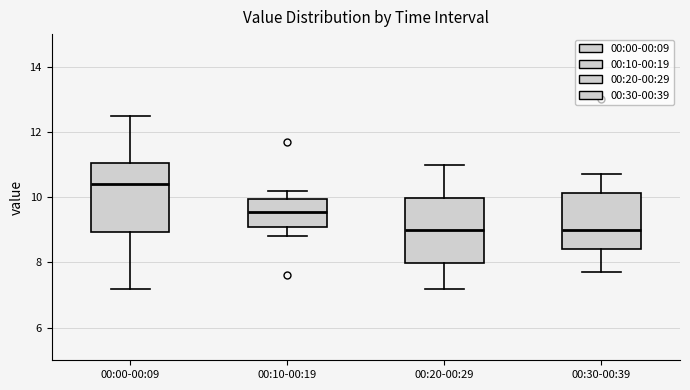

Reading left to right, read every box against the y-axis: the position of its median line, the range the box covers, and the ends of its whiskers. The values are not printed on the chart, so give them approximately, as read against the axis.

00:00-00:09: median 10.4, box 9.0 to 11.0, whiskers 7.2 to 12.6
00:10-00:19: median 9.6, box 9.2 to 10.0, whiskers 8.8 to 10.2
00:20-00:29: median 9.0, box 8.0 to 10.0, whiskers 7.2 to 11.0
00:30-00:39: median 9.0, box 8.4 to 10.2, whiskers 7.8 to 10.8